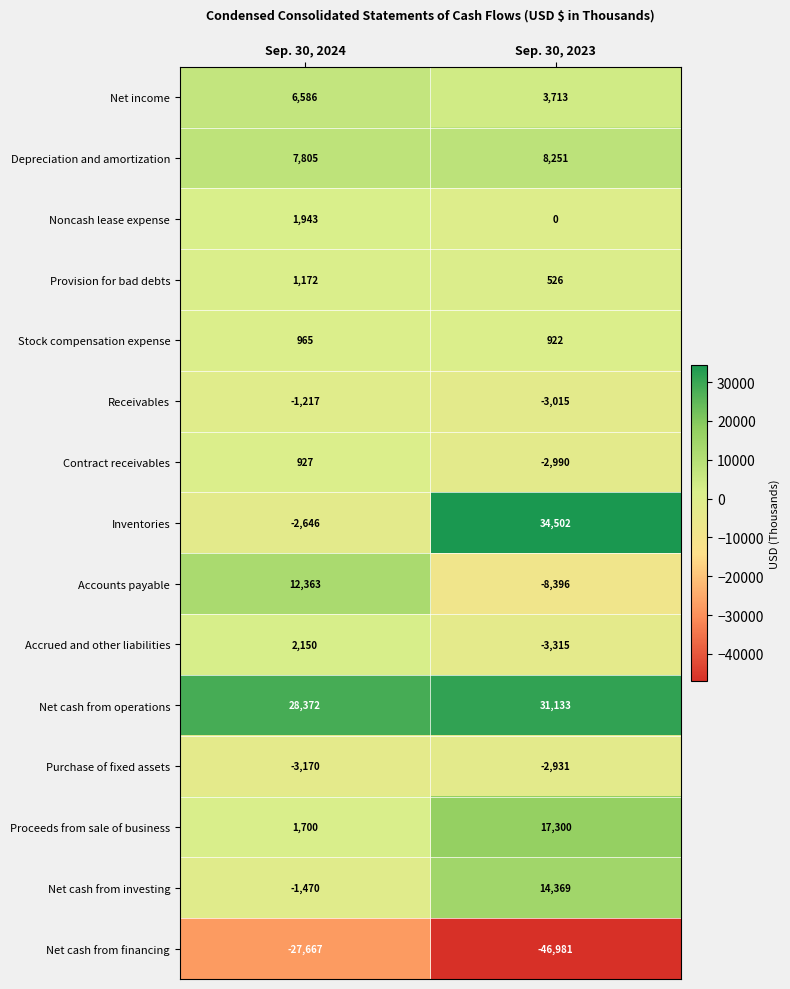

Is it true that Stock compensation expense equals 1313 at Sep. 30, 2023?

False